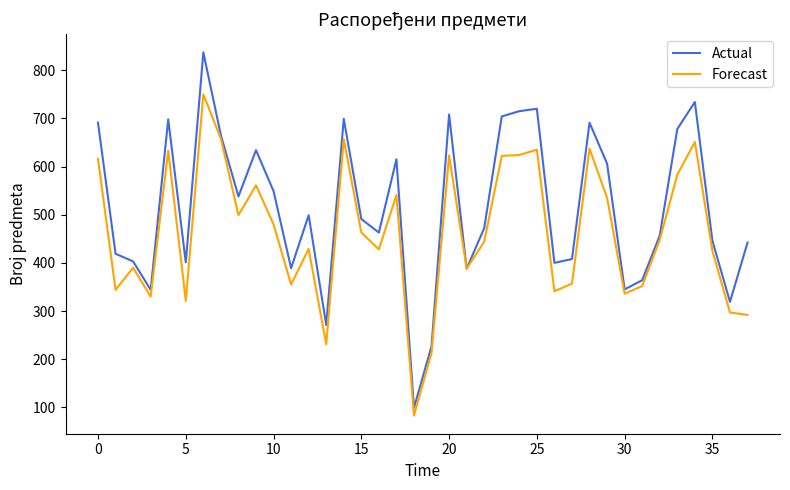

List the series in order of their peak value, lowest first.

Forecast, Actual